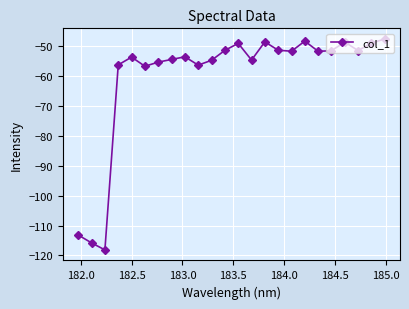

What is the value of the 3rd point from the left?

-118.1